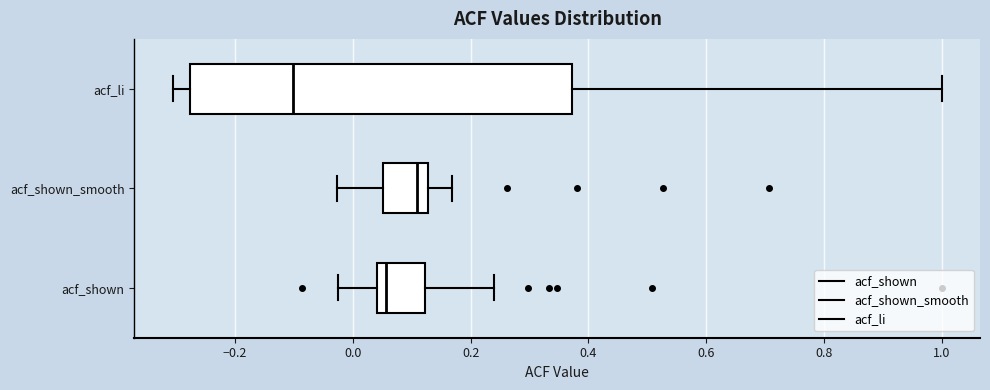

Reading bottom to top, transcribe this box plot: for each box, give where its median line is, the range the box spans, and where its two whiskers end, as read against the x-axis. The values are not printed on the chart, so give them approximately, as read against the axis.

acf_shown: median 0.06, box 0.04 to 0.12, whiskers -0.02 to 0.24
acf_shown_smooth: median 0.10, box 0.06 to 0.12, whiskers -0.02 to 0.16
acf_li: median -0.10, box -0.28 to 0.38, whiskers -0.30 to 1.00